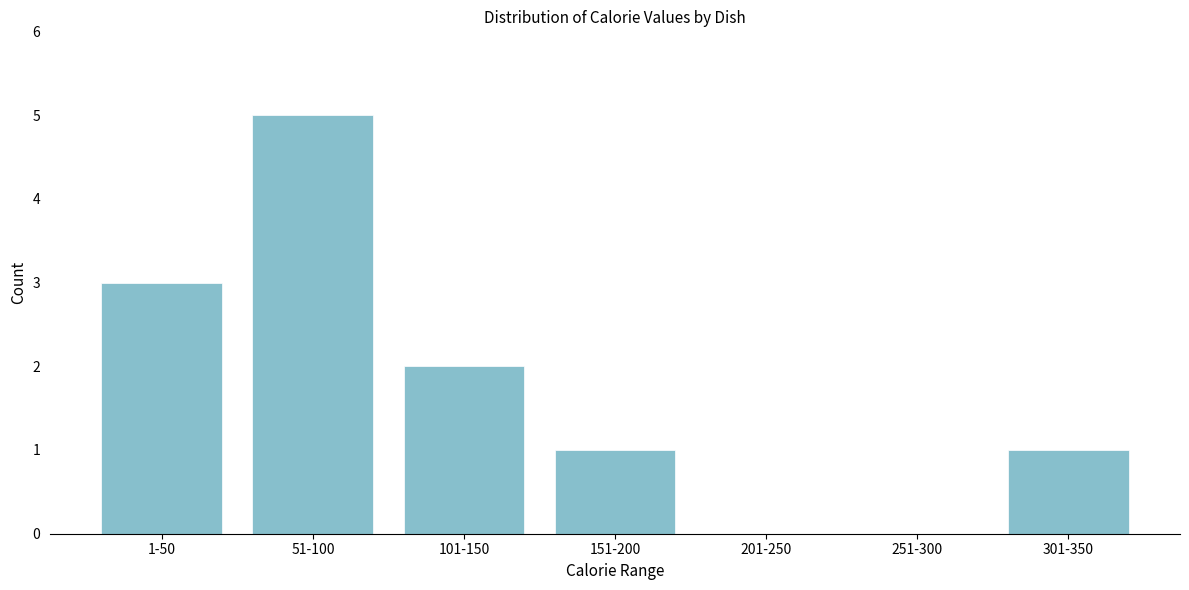

Reading right to left, transcribe all the data shown in this chart.

301-350=1	251-300=0	201-250=0	151-200=1	101-150=2	51-100=5	1-50=3